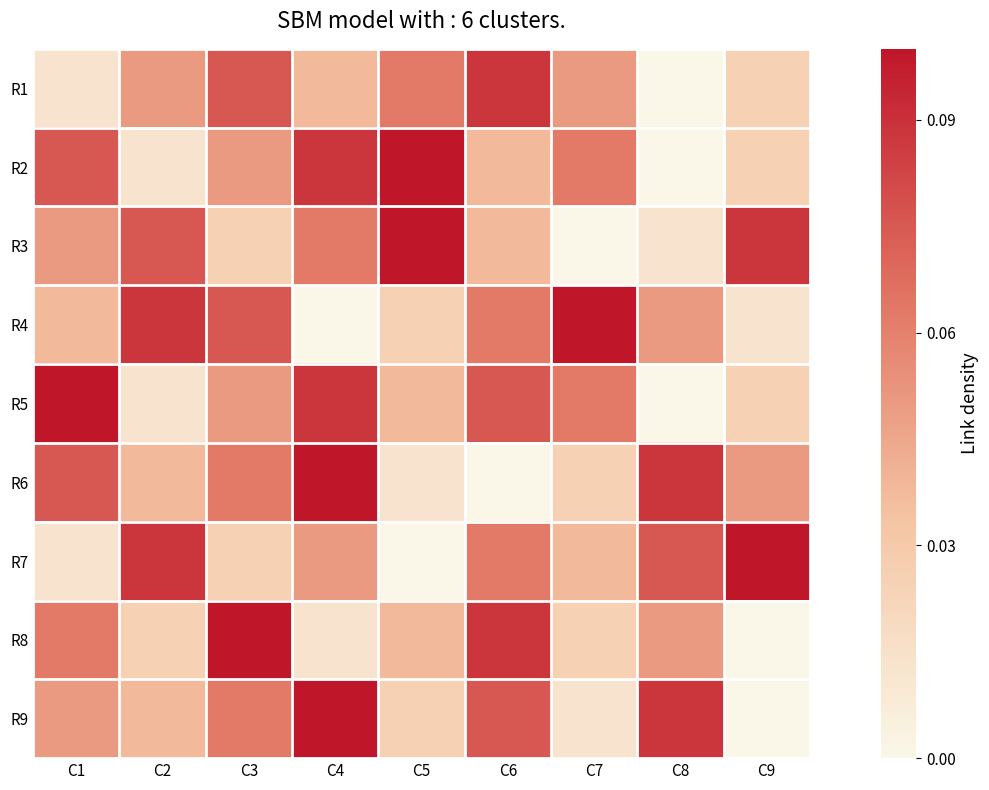

Which series has the largest range (max minus min)?

R2